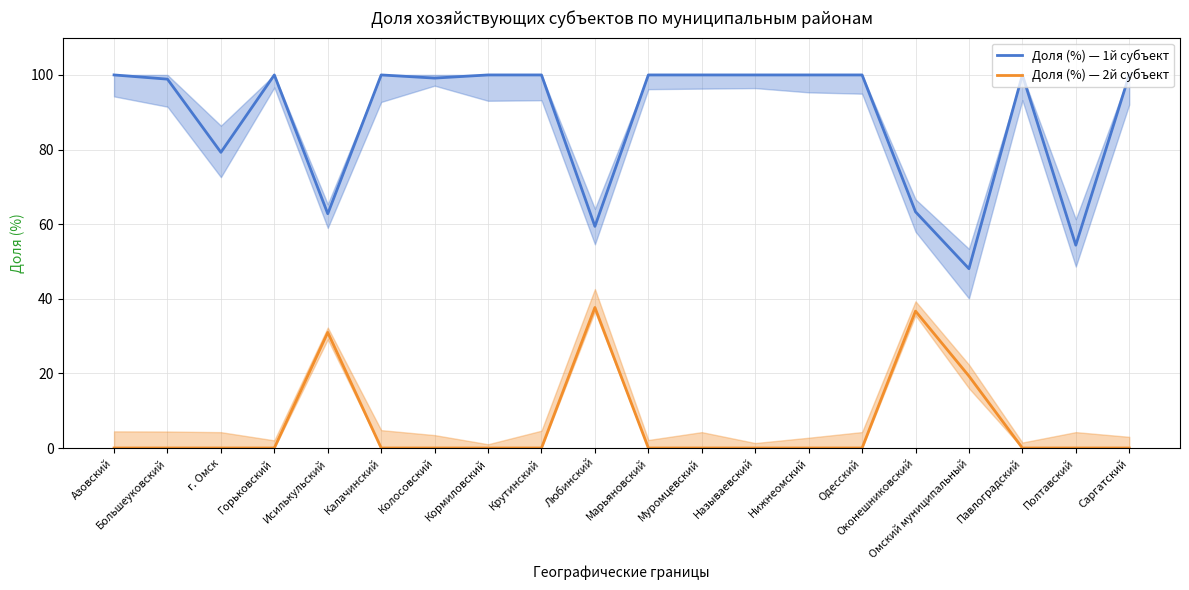

How many series are shown in this chart?

2